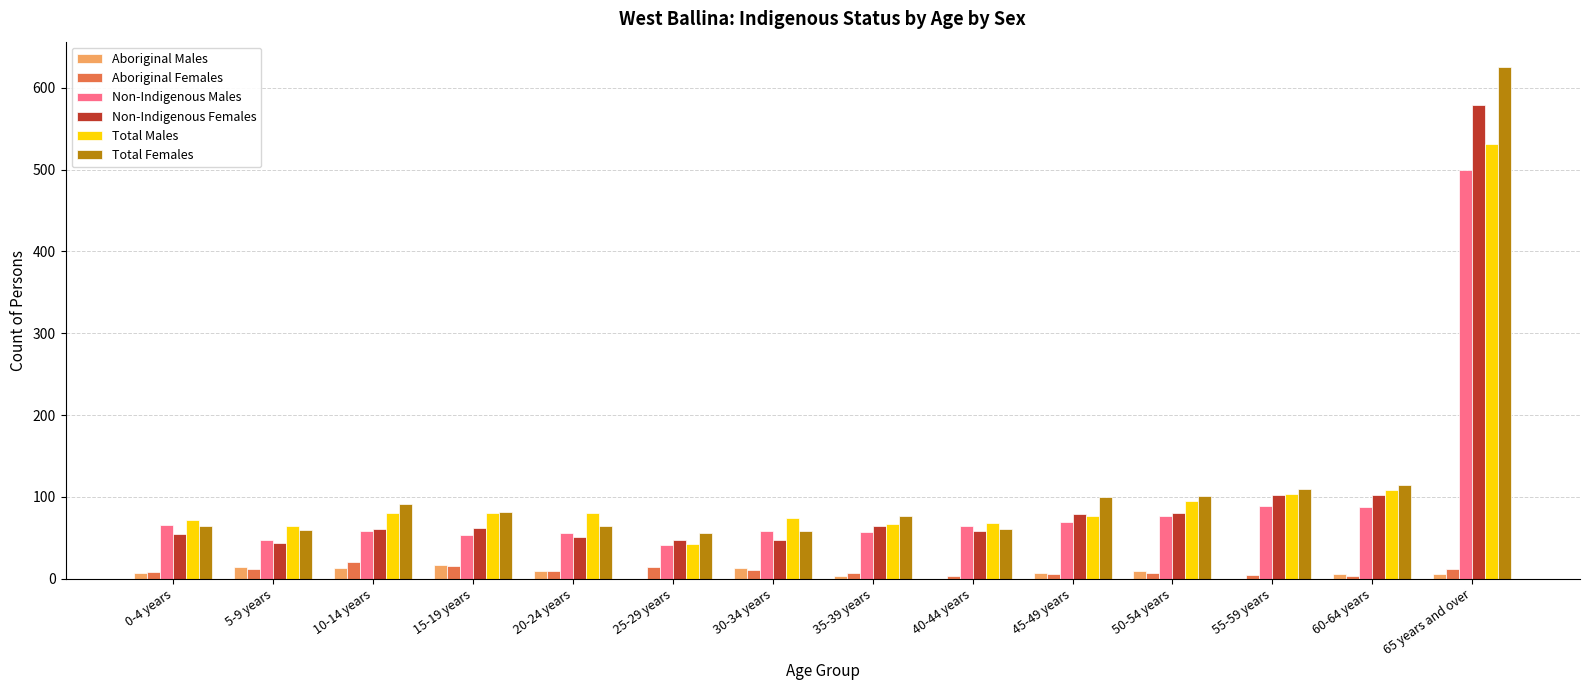

What is the highest value of the Non-Indigenous Females series?

579